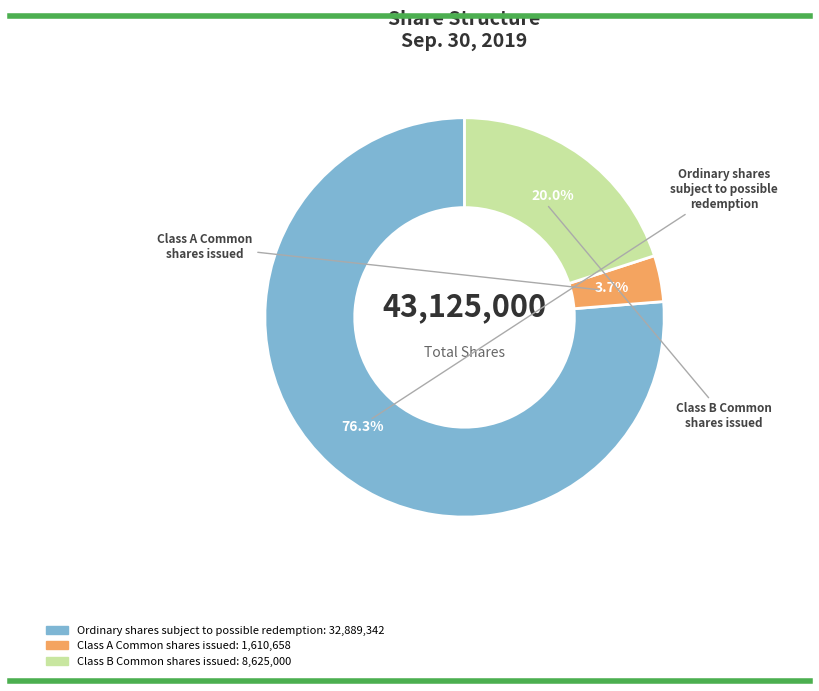

How many segments does this pie chart have?

3